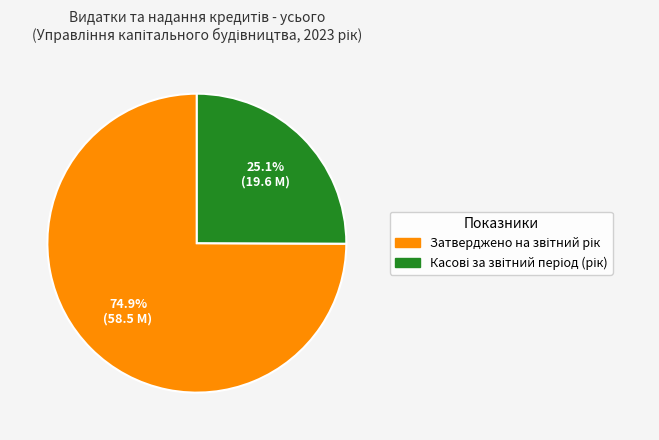

Count the number of slices in the pie.

2